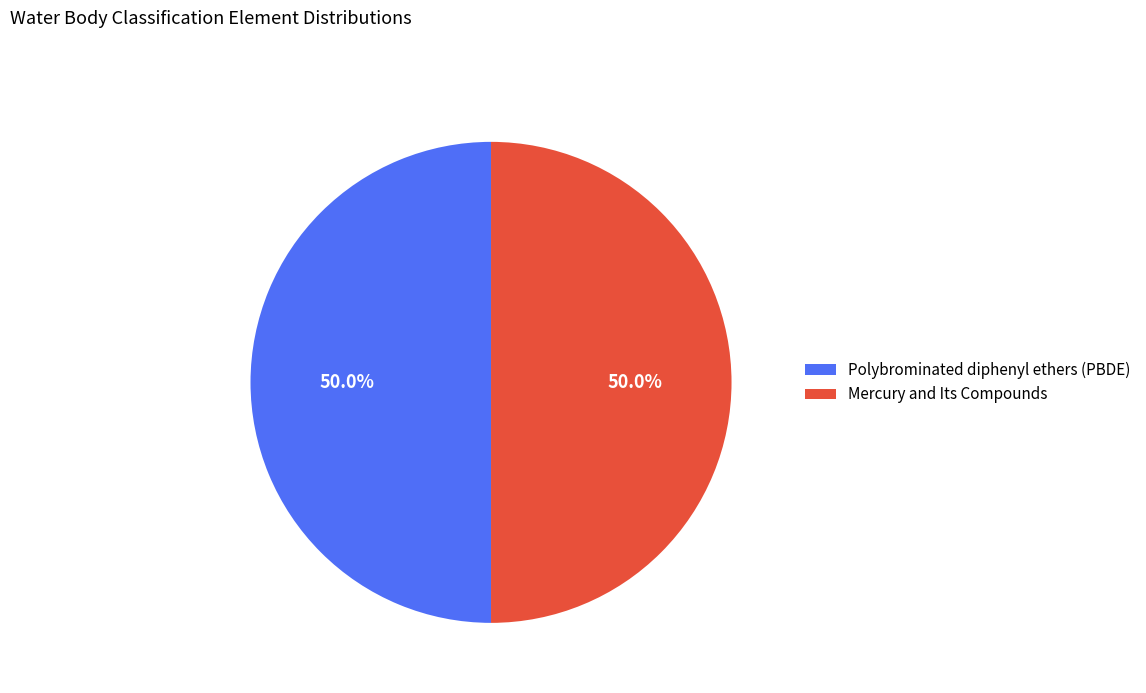

The Polybrominated diphenyl ethers (PBDE) slice represents 60% of the pie. True or false?

False